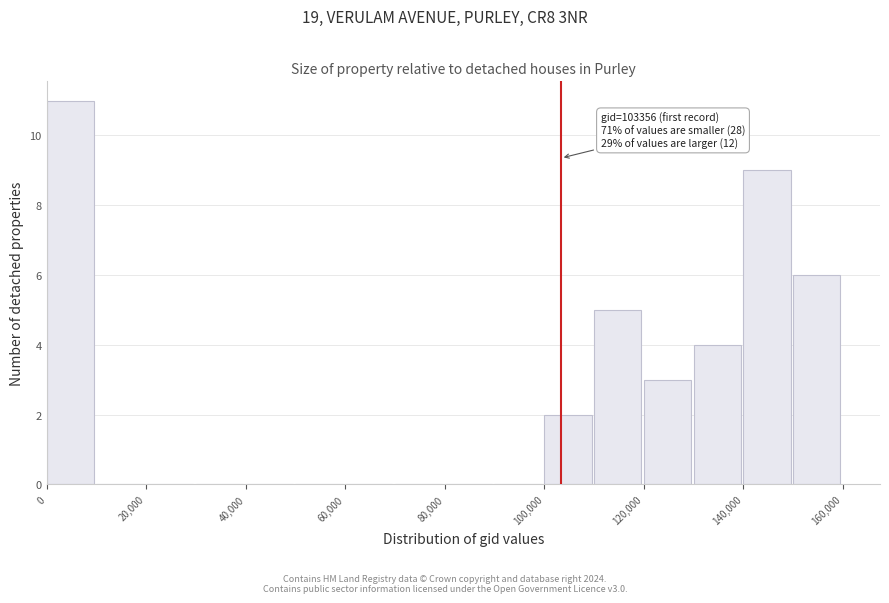

Over which range of the x-axis is the bar tallest?

0 to 10000